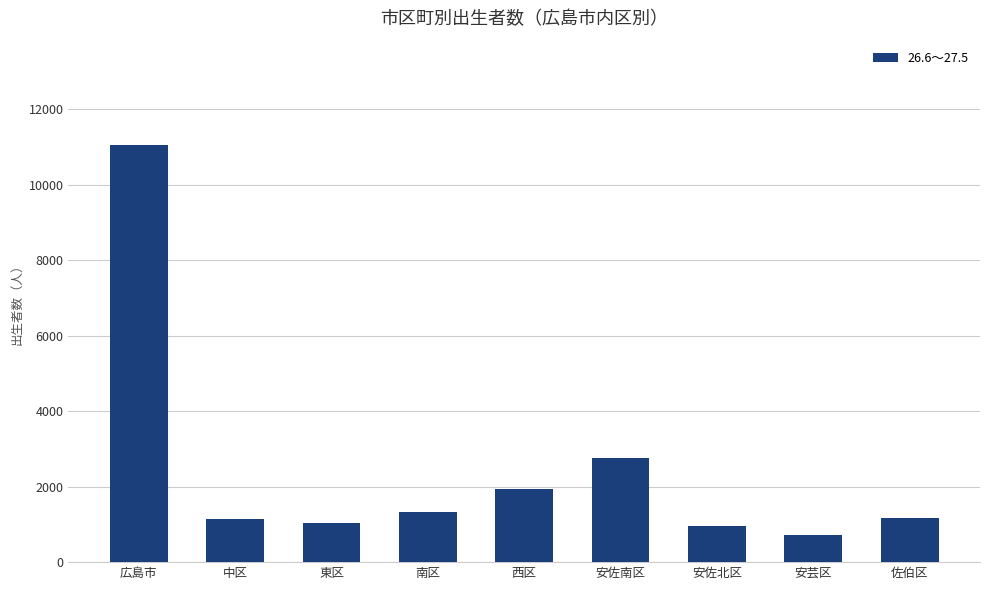

Between 安佐南区 and 南区, which is larger?

安佐南区